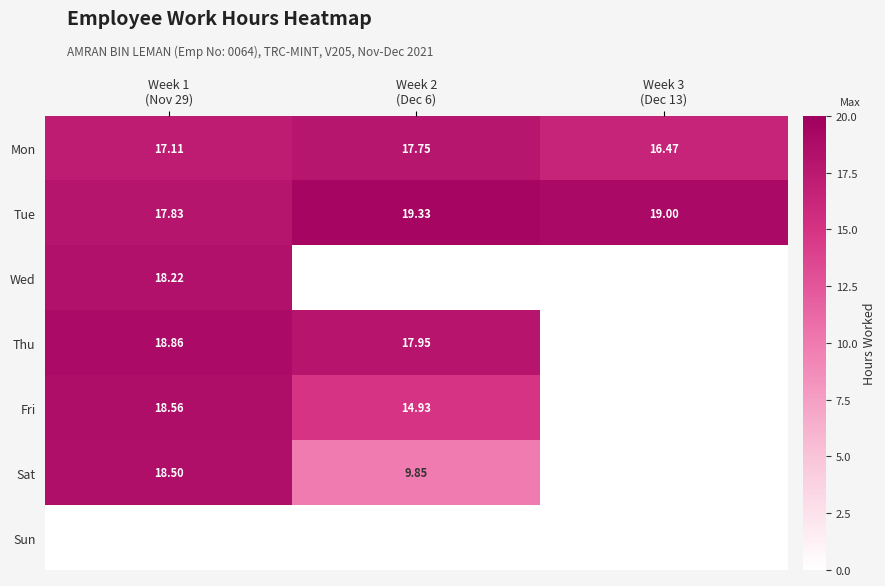

What is the maximum value shown in the chart?

19.3